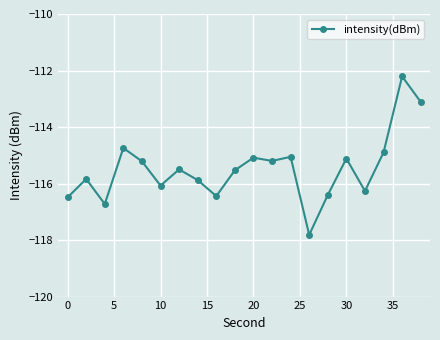

What is the value of the 2nd point from the left?

-115.8